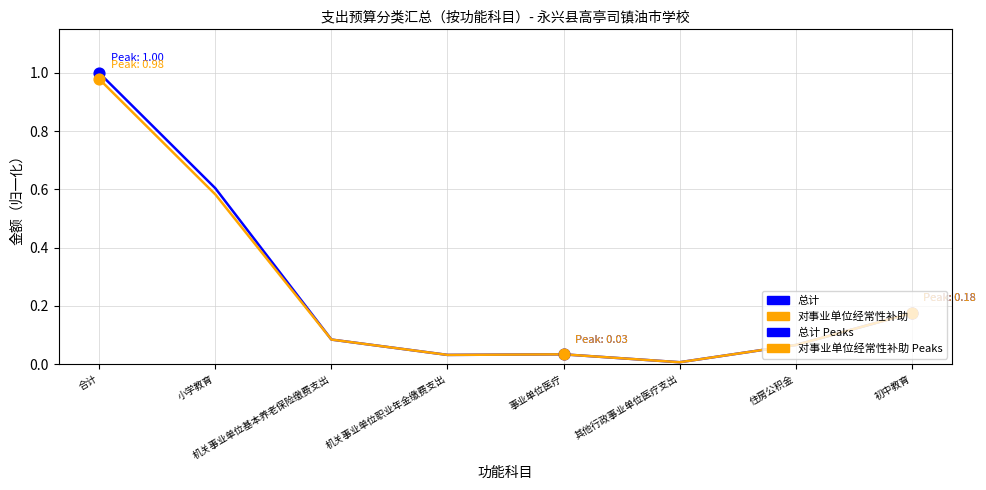

Between 合计 and 住房公积金, which series saw the biggest shift?

总计